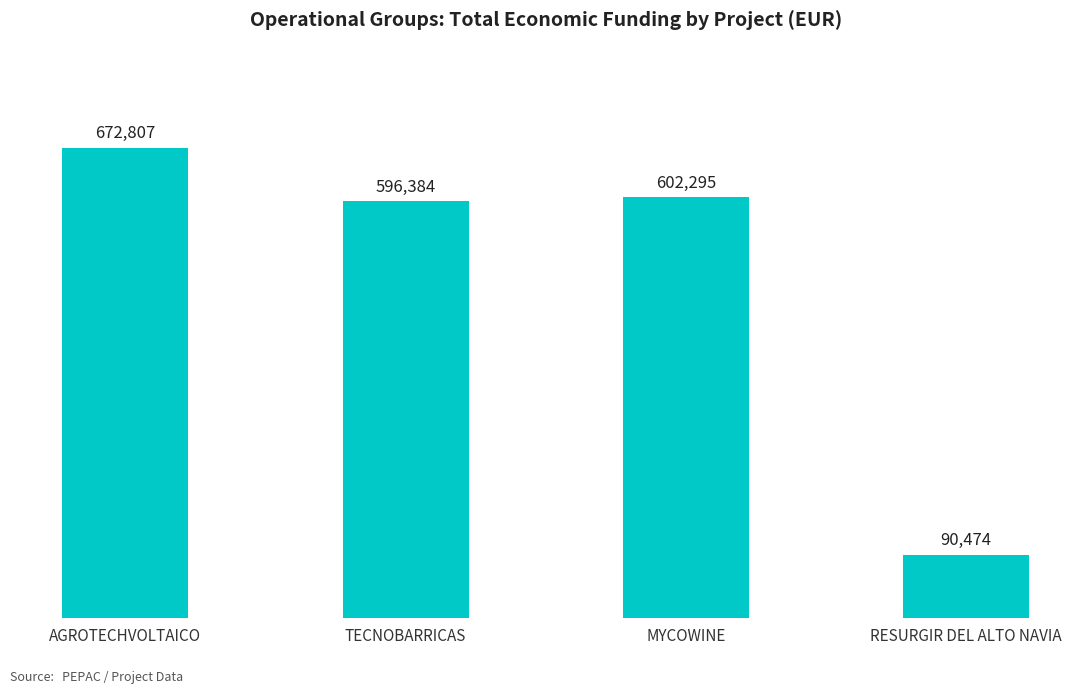

Approximately how many times larger is the value at AGROTECHVOLTAICO compared to MYCOWINE?

1.1